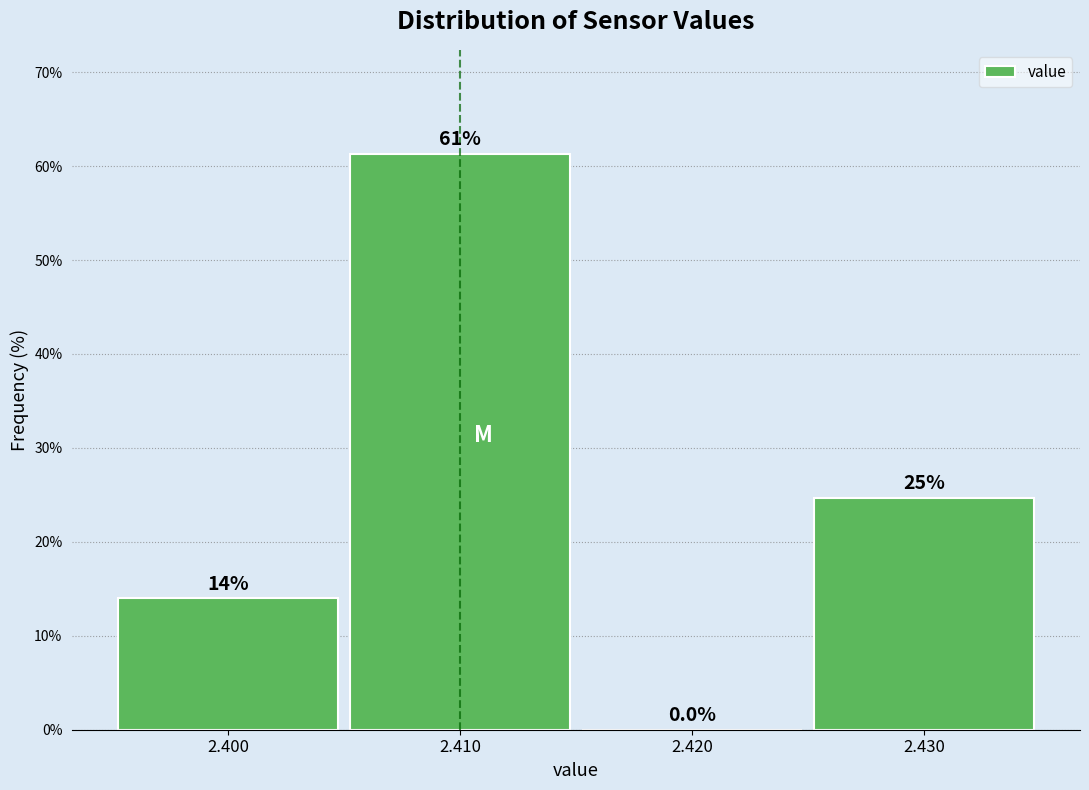

Which range on the x-axis has the tallest bar?

2.405 to 2.415